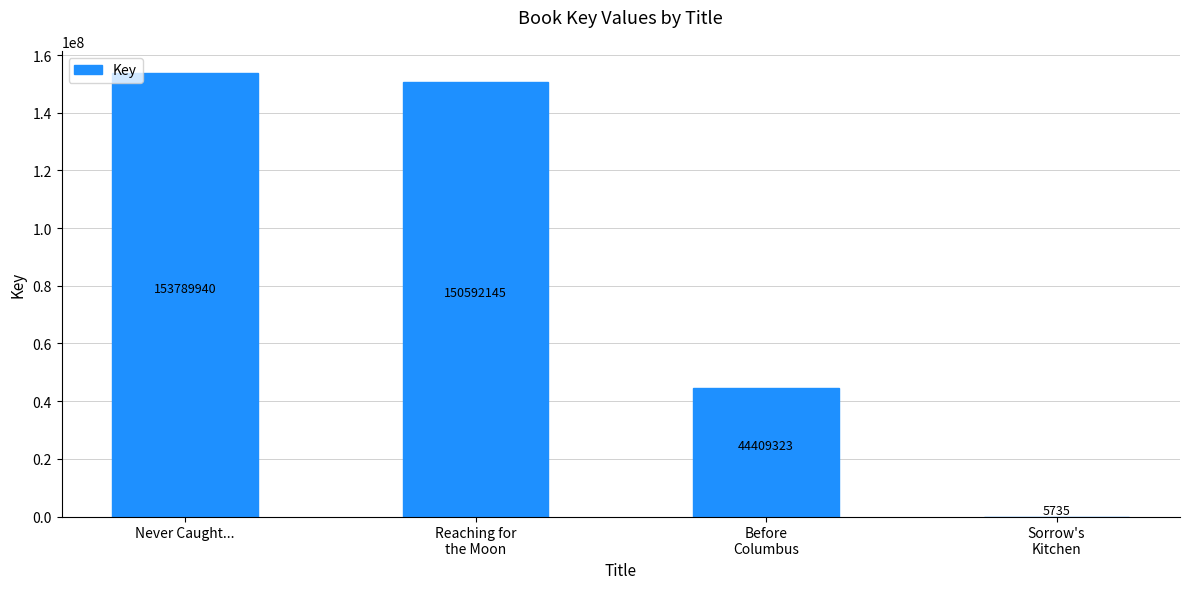

What is the approximate value at Sorrow's
Kitchen, to the nearest 50?

5750